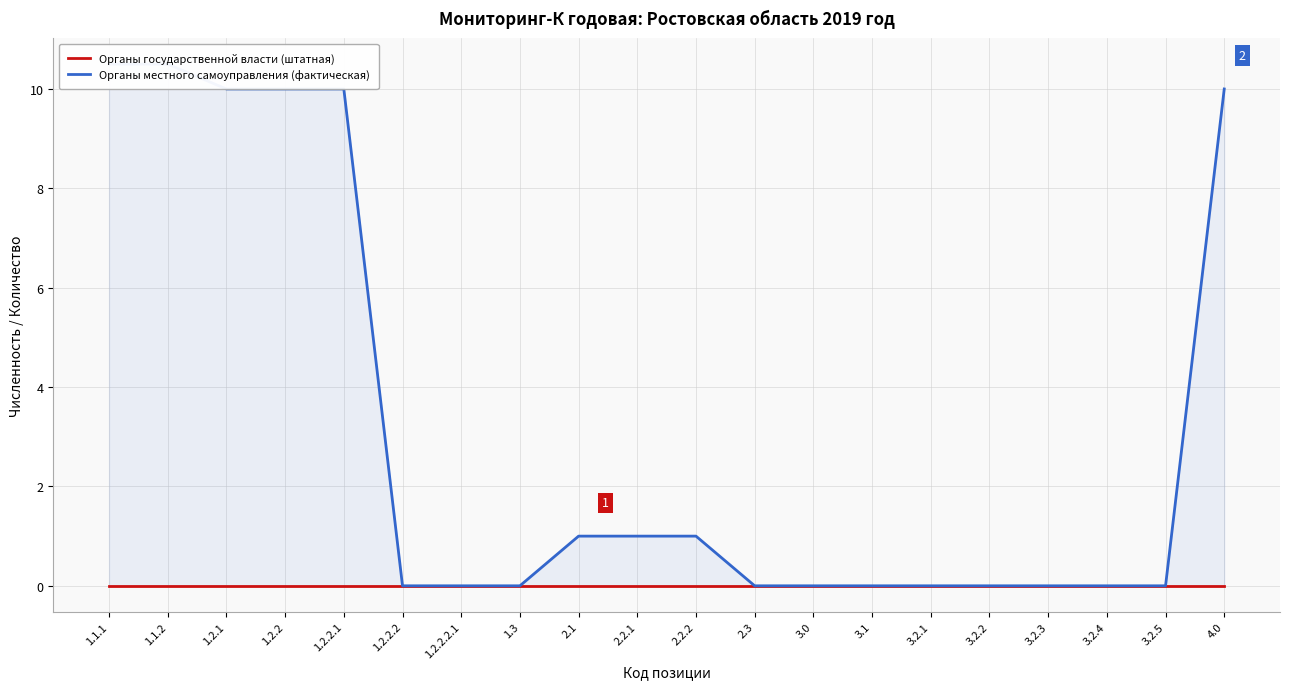

What is the label of the 16th point from the right?

1.2.2.1